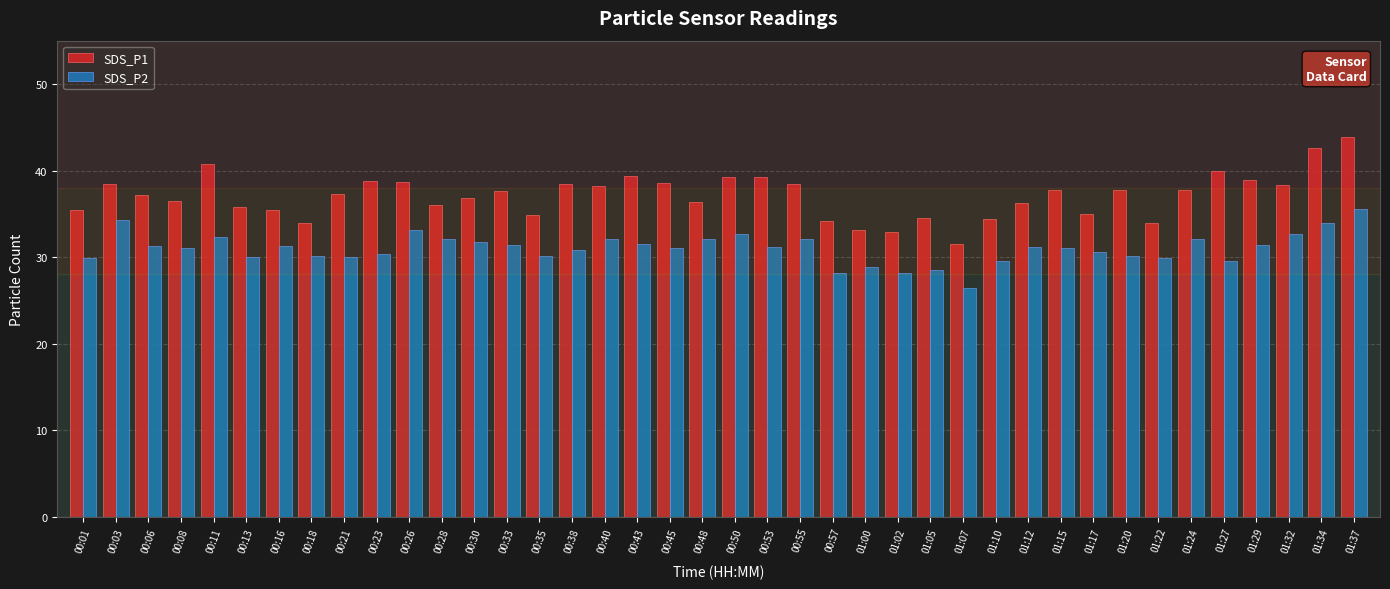

Rank the series by their maximum value, from lowest to highest.

SDS_P2, SDS_P1